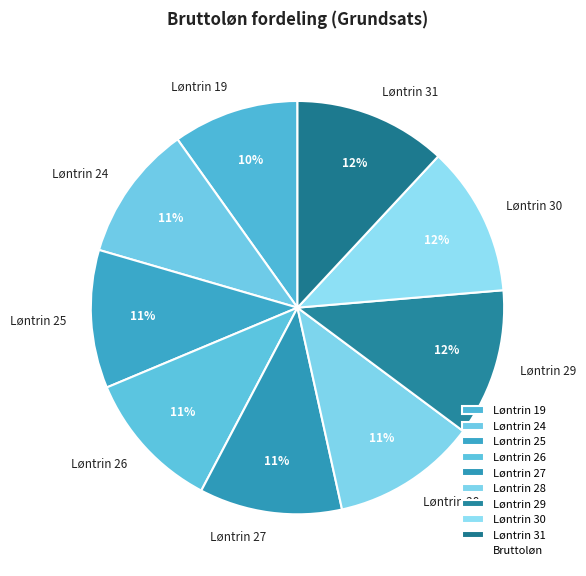

Is the sum of Løntrin 26 and Løntrin 29 greater than half?

No